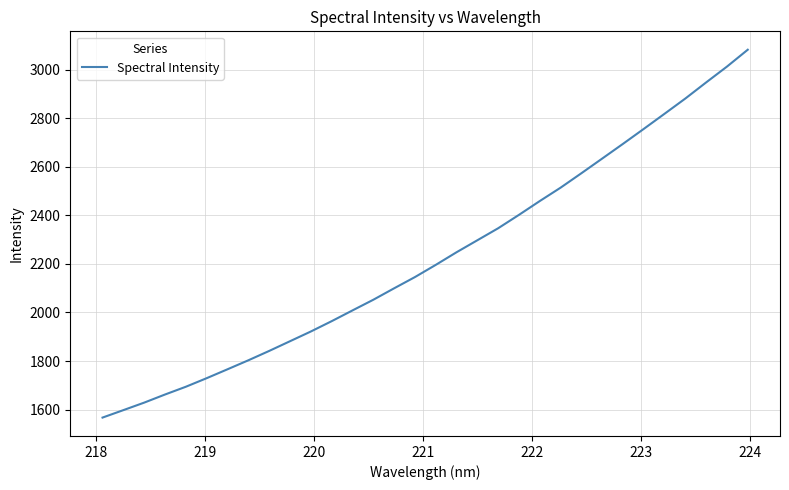

What is the greatest value displayed?

3082.2